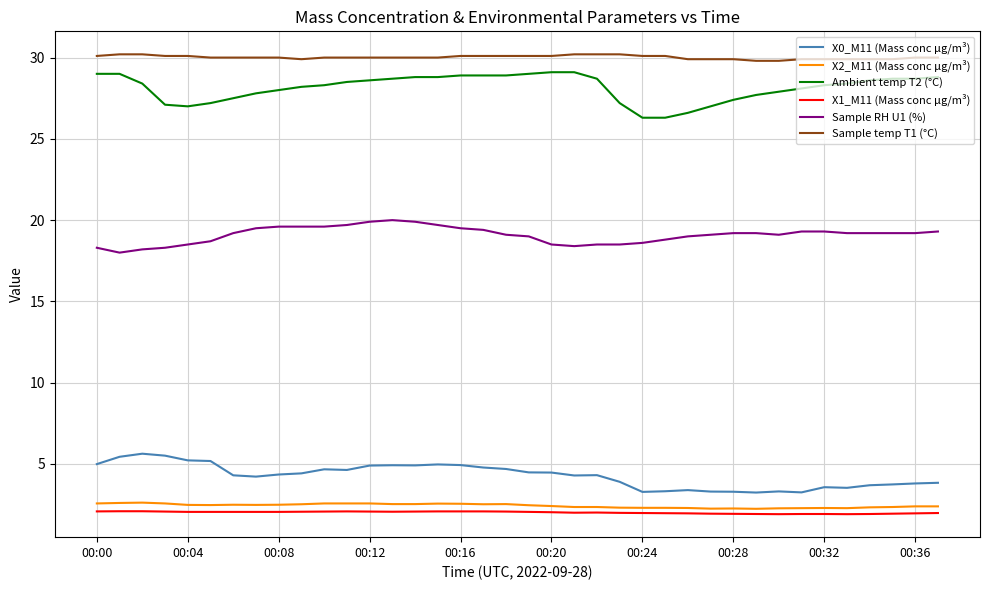

What is the highest value of the Ambient temp T2 (°C) series?

29.1